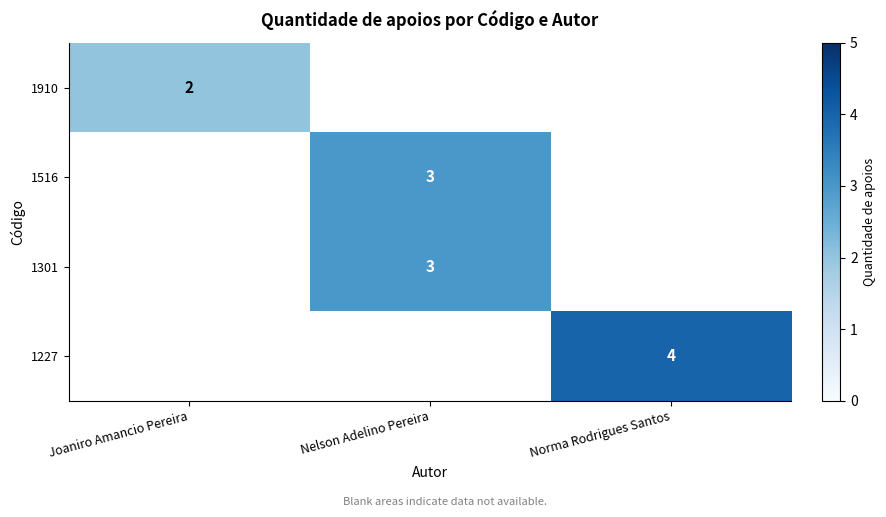

The 1227 series shows 6 at Norma Rodrigues Santos. True or false?

False